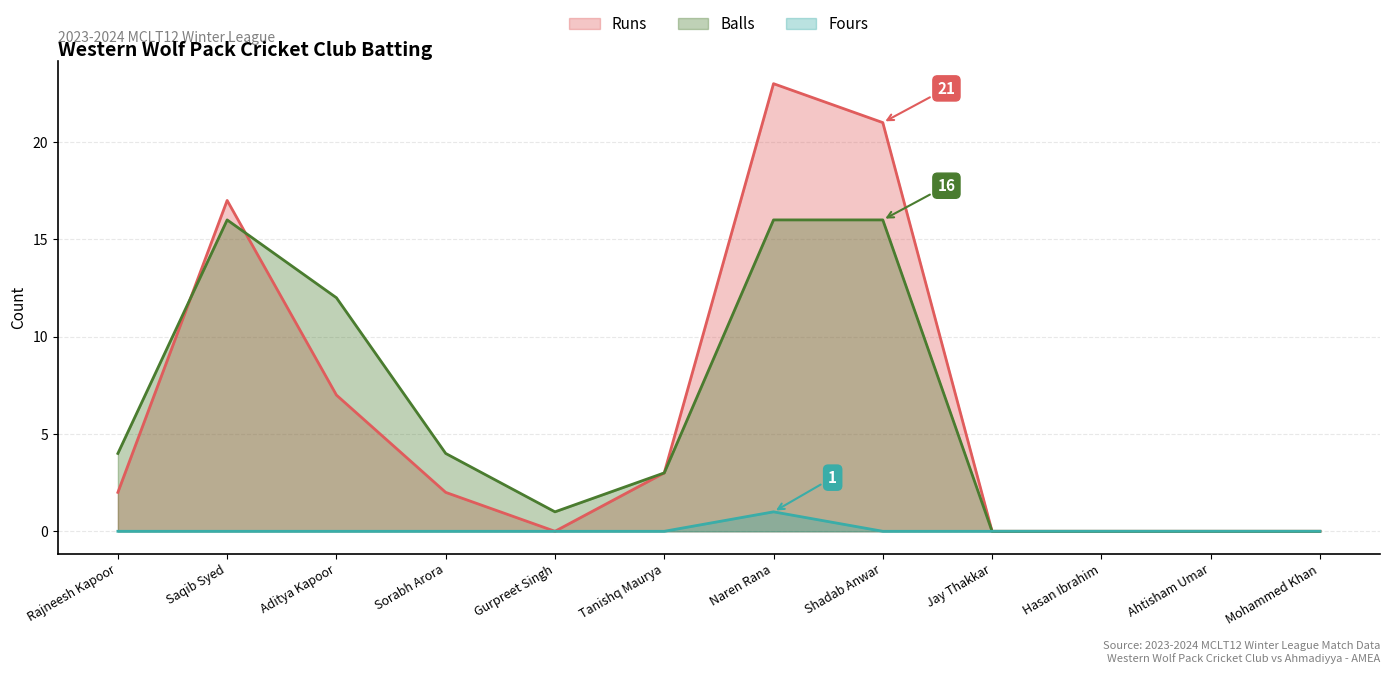

In Fours, how many points are higher than both neighbors (excluding endpoints)?

1